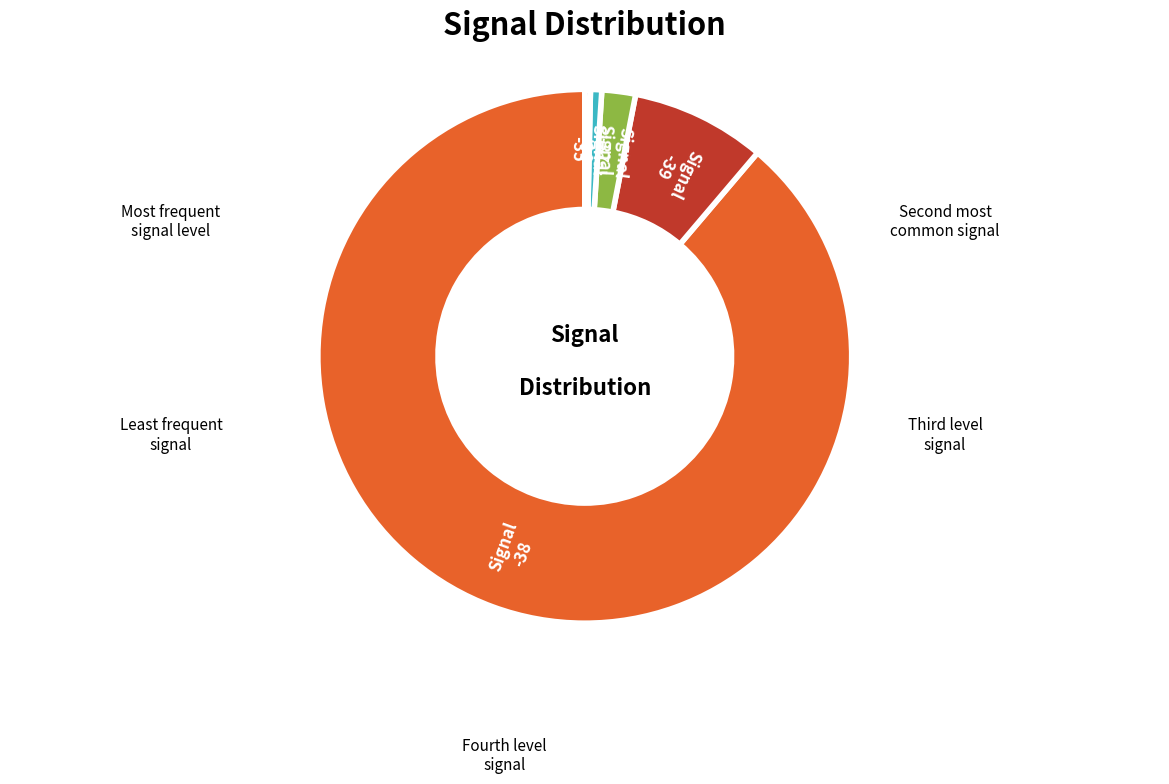

Which has a higher value, -39 or -38?

-38